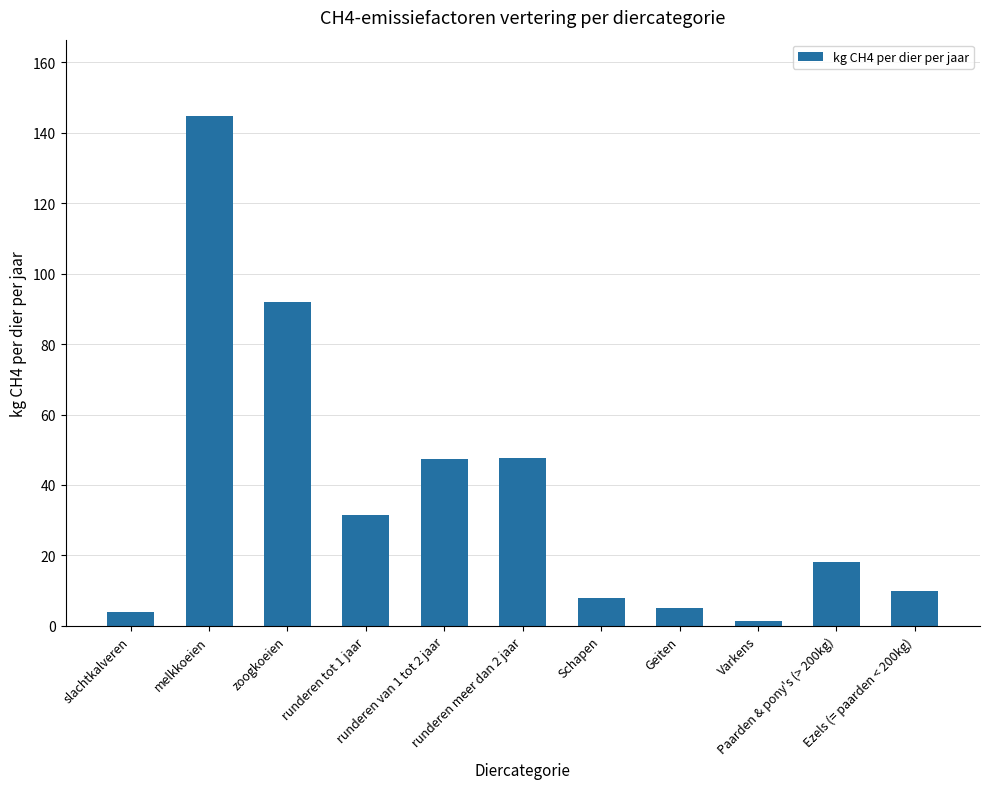

What is the label of the 1st bar from the left?

slachtkalveren